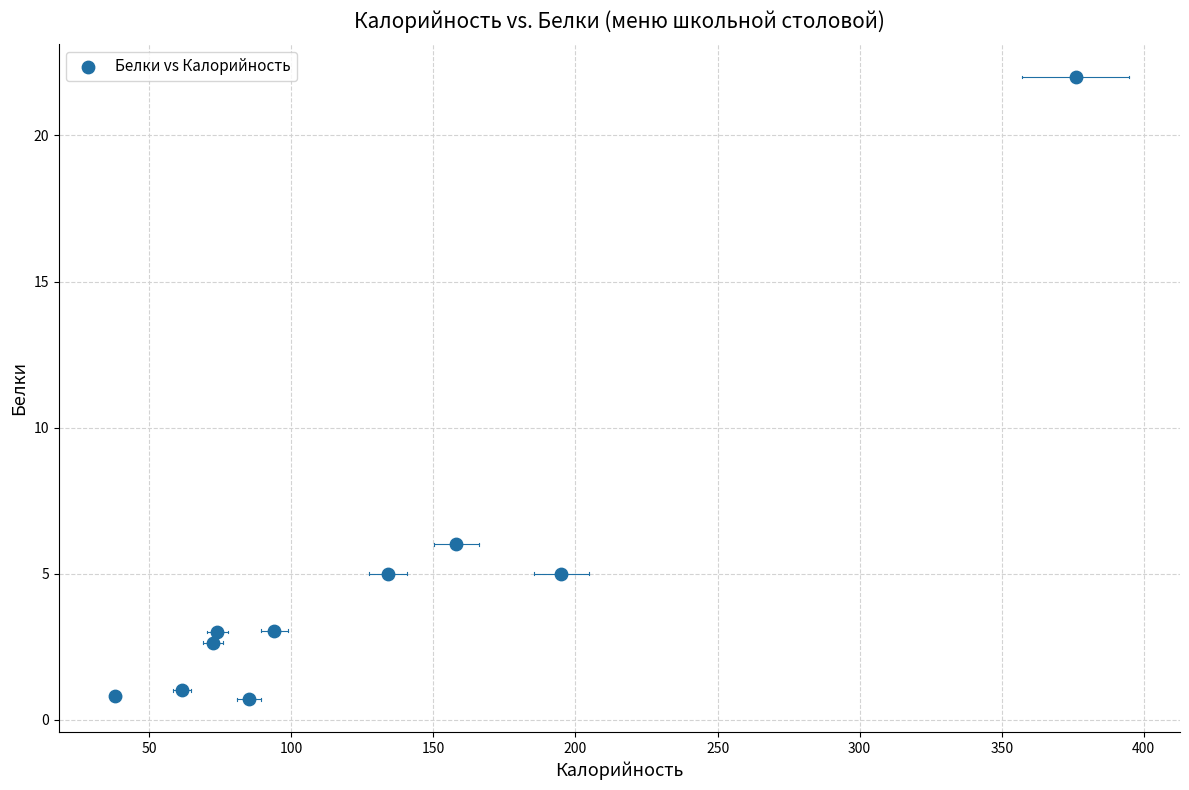

What is the average Y value?

4.9